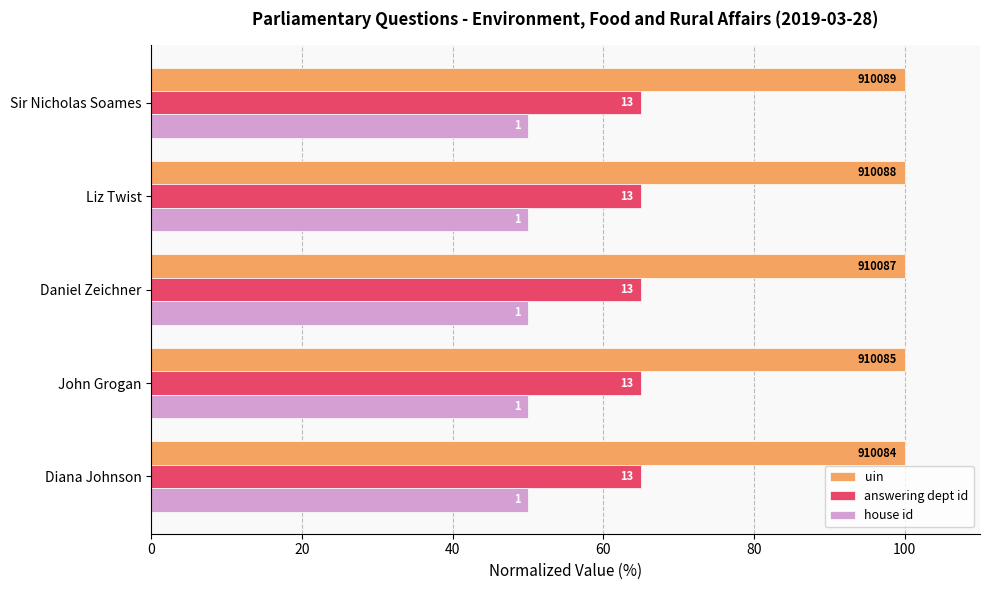

What are all the series names shown in the legend?

uin, answering dept id, house id